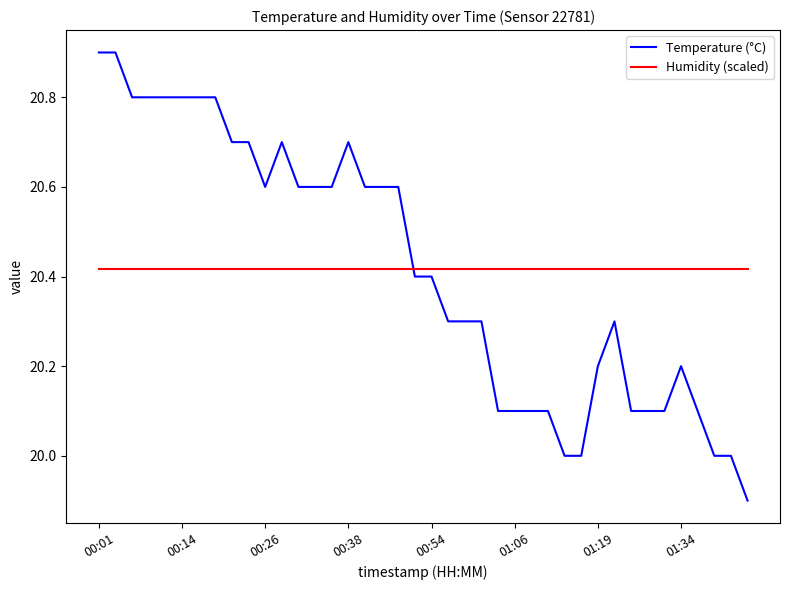

What is the difference between the maximum and minimum values in the Temperature (°C) series?

1.0